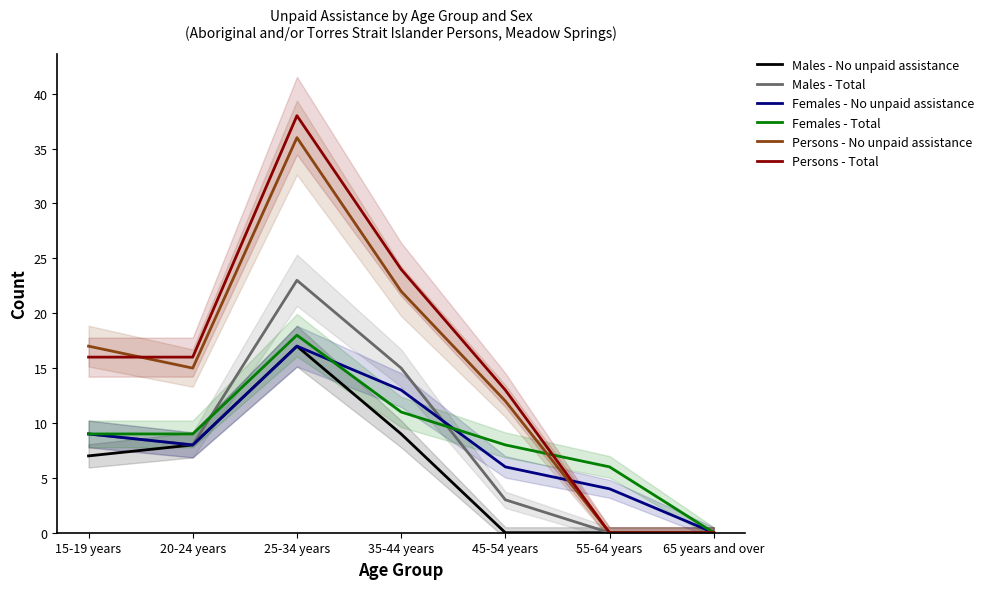

In Males - Total, how many points are higher than both neighbors (excluding endpoints)?

1